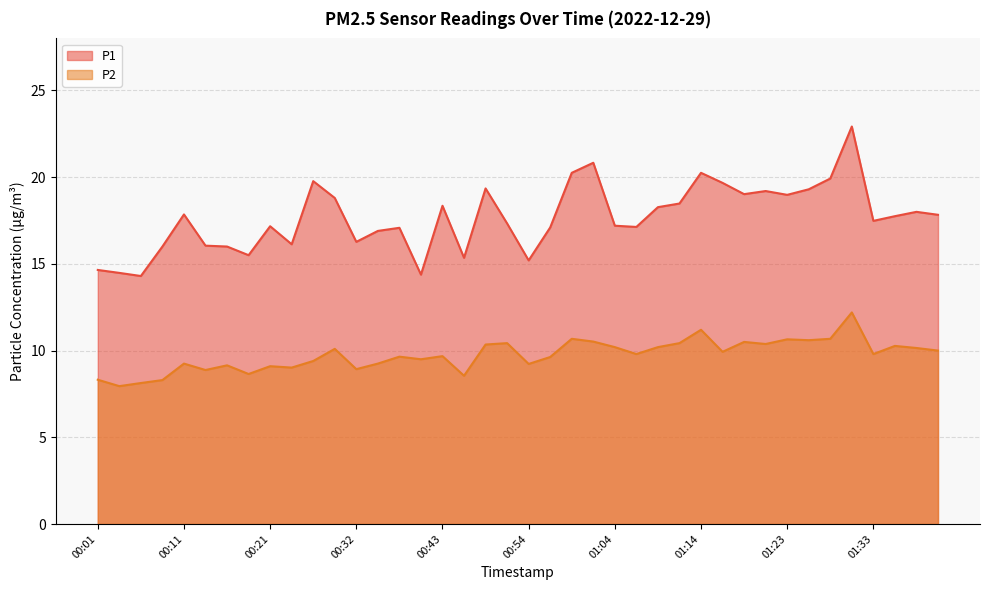

Reading left to right, list all the values displayed in this chart.

P1: 00:01=14.7	00:04=14.5	00:06=14.3	00:09=16.0	00:11=17.9	00:13=16.1	00:16=16.0	00:19=15.5	00:21=17.2	00:24=16.1	00:27=19.8	00:30=18.8	00:32=16.3	00:35=16.9	00:38=17.1	00:41=14.4	00:43=18.4	00:46=15.3	00:49=19.4	00:51=17.3	00:54=15.2	00:56=17.1	00:59=20.2	01:01=20.8	01:04=17.2	01:06=17.1	01:08=18.3	01:11=18.5	01:14=20.2	01:16=19.7	01:18=19.0	01:21=19.2	01:23=19.0	01:26=19.3	01:28=19.9	01:31=22.9	01:33=17.5	01:36=17.8	01:38=18.0	01:40=17.8
P2: 00:01=8.3	00:04=8.0	00:06=8.1	00:09=8.3	00:11=9.2	00:13=8.9	00:16=9.2	00:19=8.7	00:21=9.1	00:24=9.0	00:27=9.4	00:30=10.1	00:32=8.9	00:35=9.2	00:38=9.7	00:41=9.5	00:43=9.7	00:46=8.6	00:49=10.3	00:51=10.4	00:54=9.2	00:56=9.6	00:59=10.7	01:01=10.5	01:04=10.2	01:06=9.8	01:08=10.2	01:11=10.4	01:14=11.2	01:16=9.9	01:18=10.5	01:21=10.4	01:23=10.7	01:26=10.6	01:28=10.7	01:31=12.2	01:33=9.8	01:36=10.3	01:38=10.2	01:40=10.0